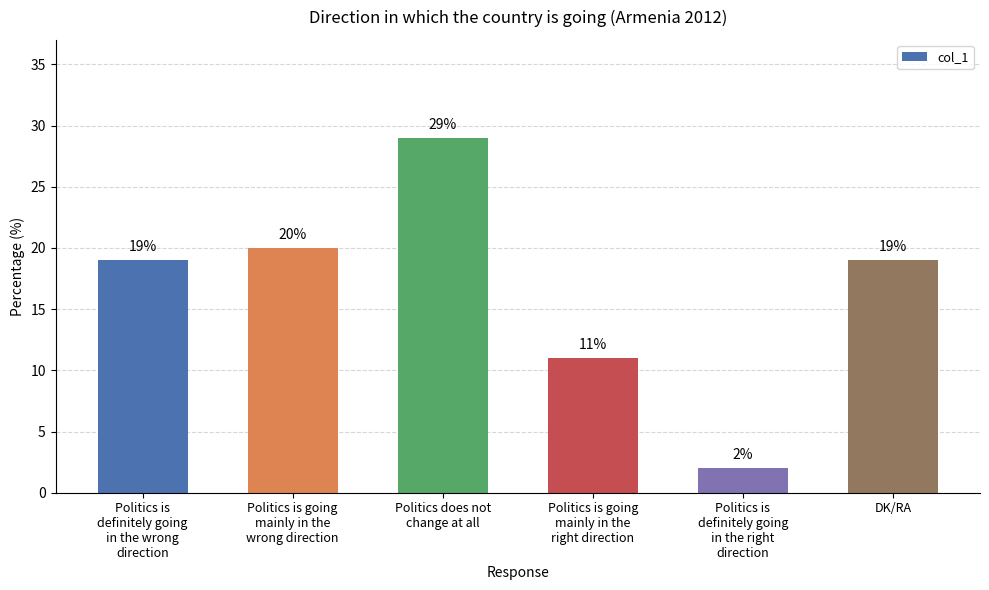

What is the label of the 4th bar from the left?

Politics is going
mainly in the
right direction